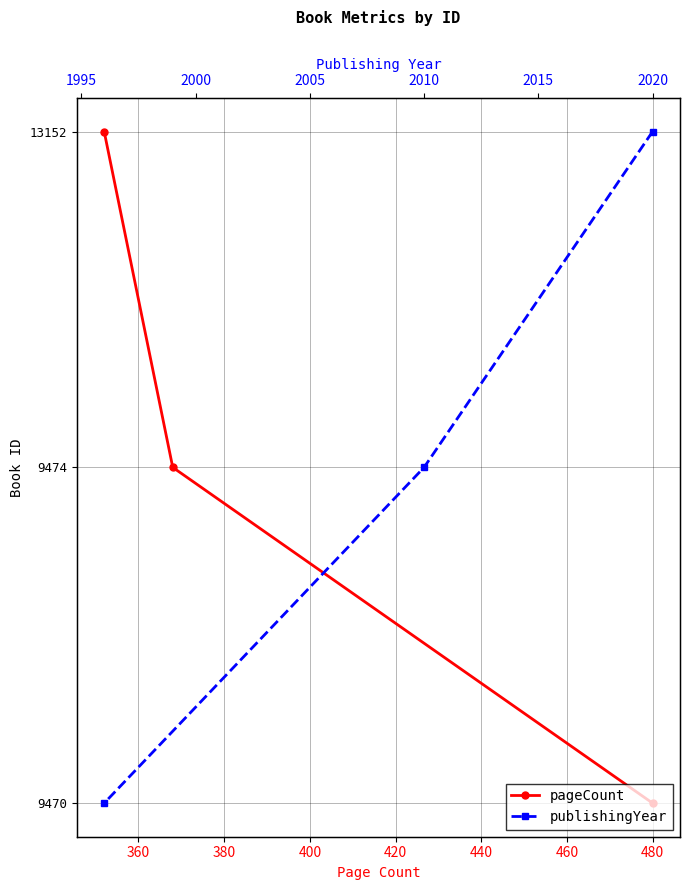

List the series in order of their peak value, highest first.

pageCount, publishingYear